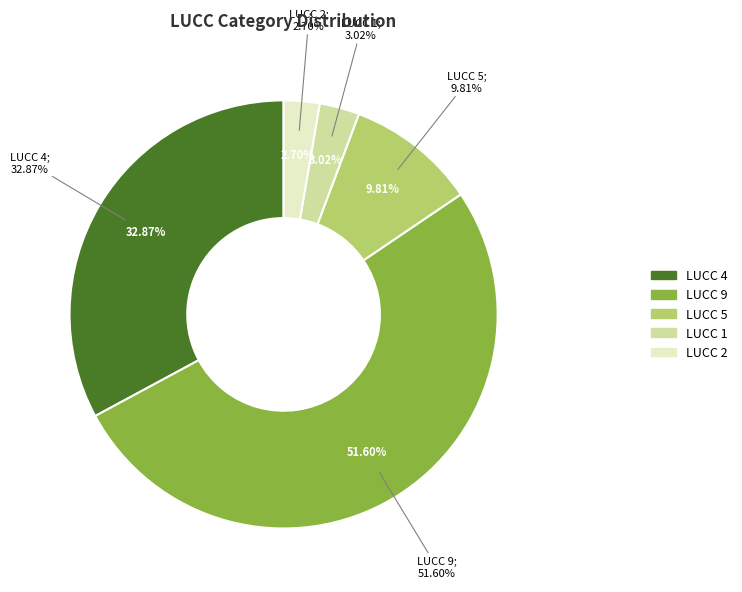

What is the majority slice?

9